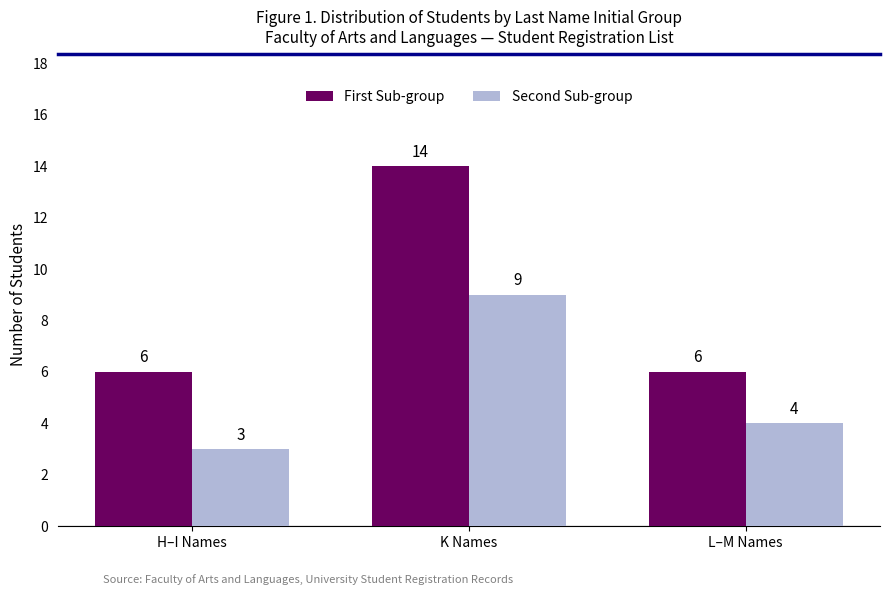

True or false: Second Sub-group has a value of 5 at L–M Names.

False